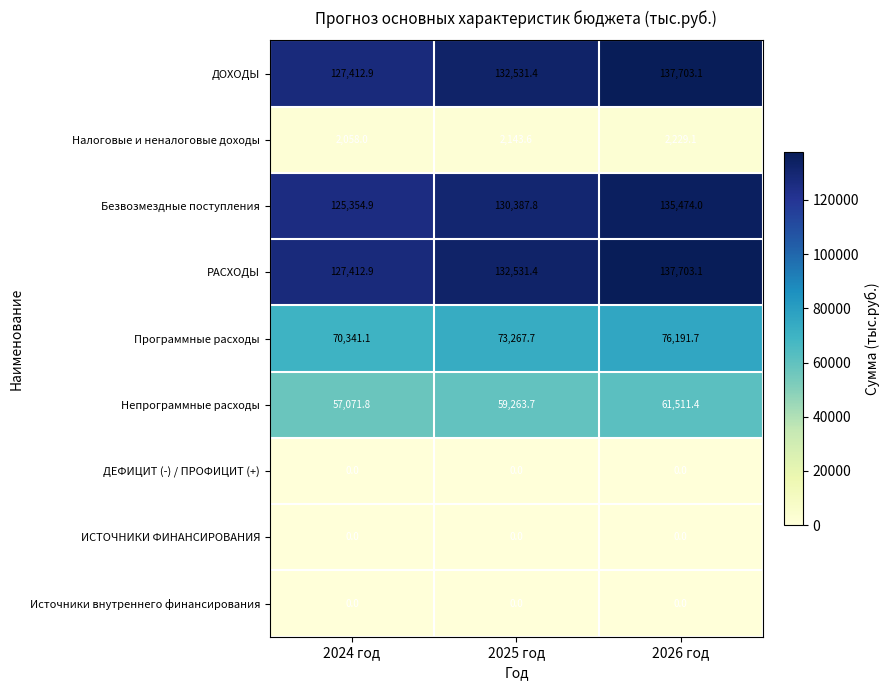

Is it true that Безвозмездные поступления equals 94222.6 at 2026 год?

False